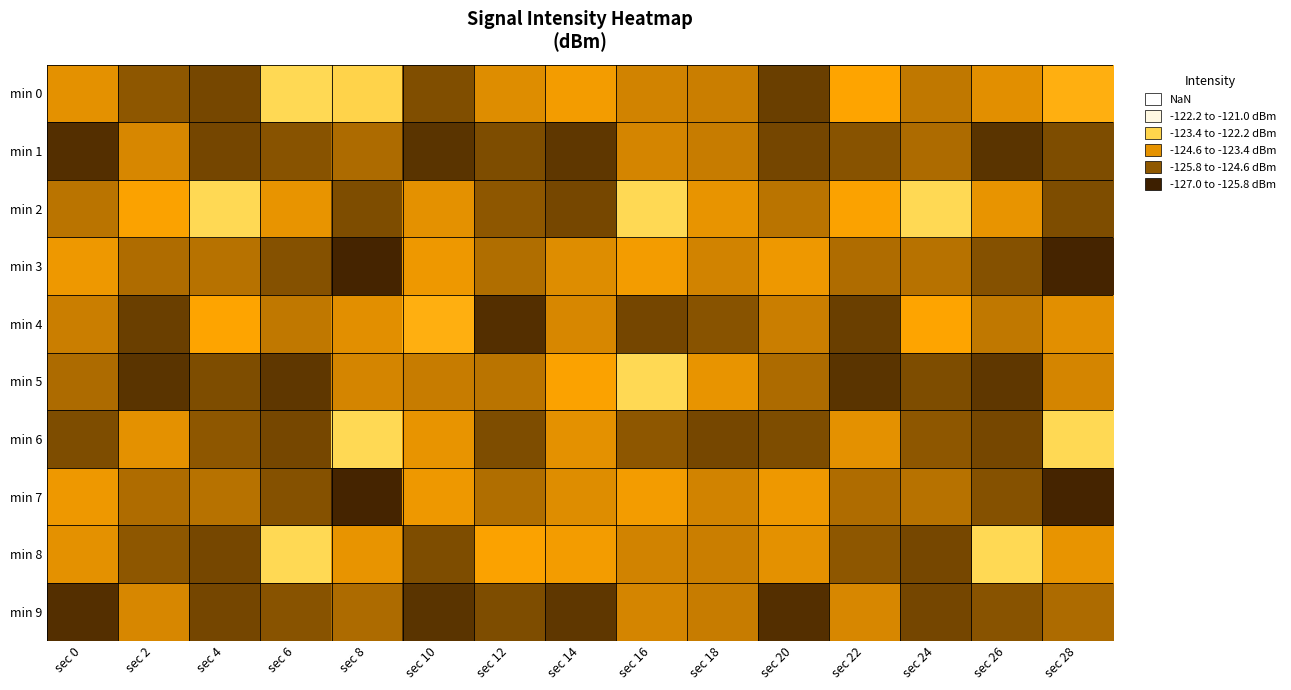

What is the smallest value displayed?

-126.8